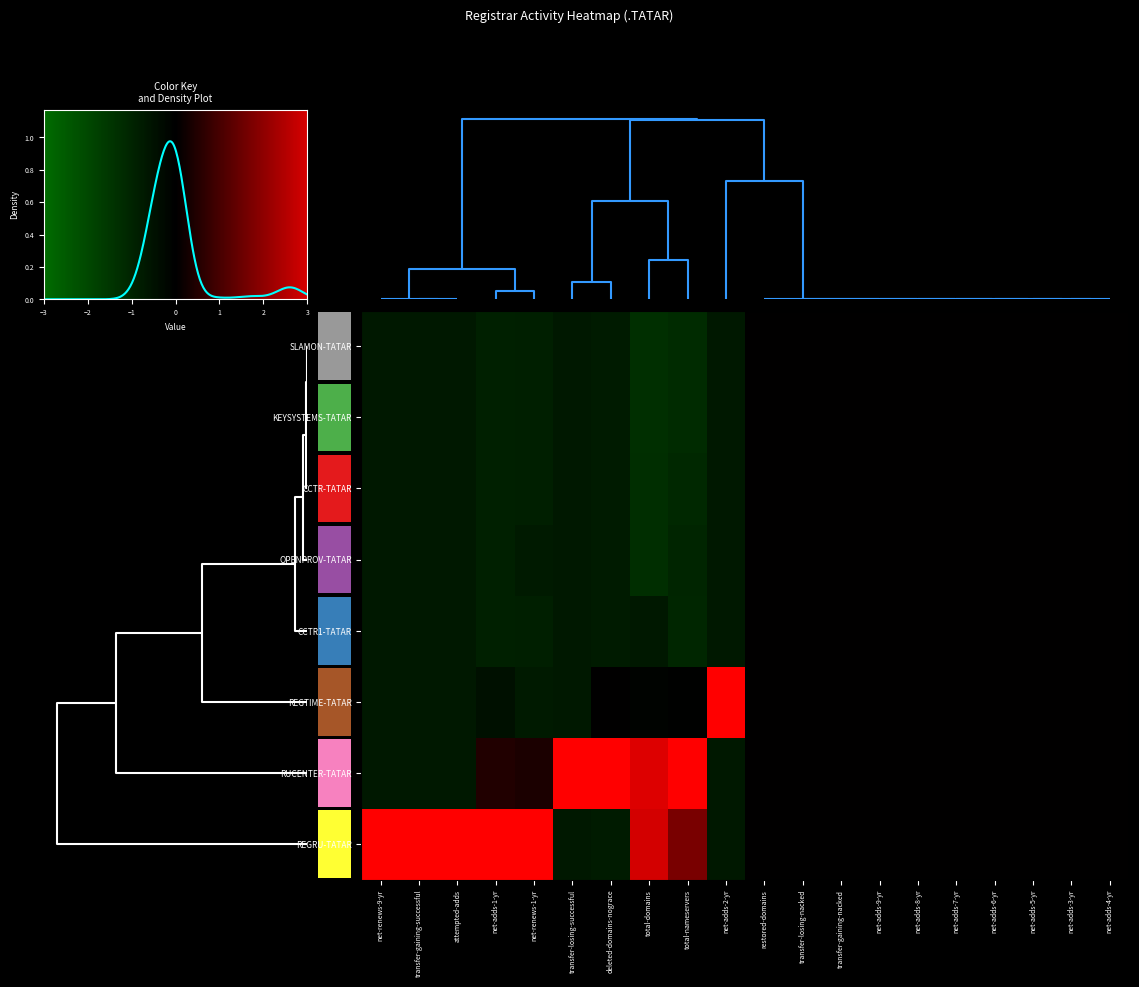

How many values in the CCTR-TATAR series are below 0?

10